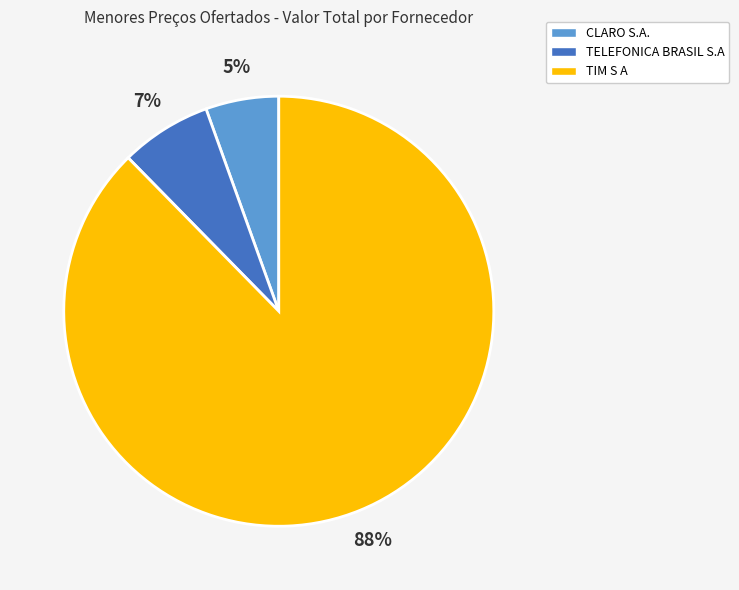

Is there a majority slice in this chart?

Yes